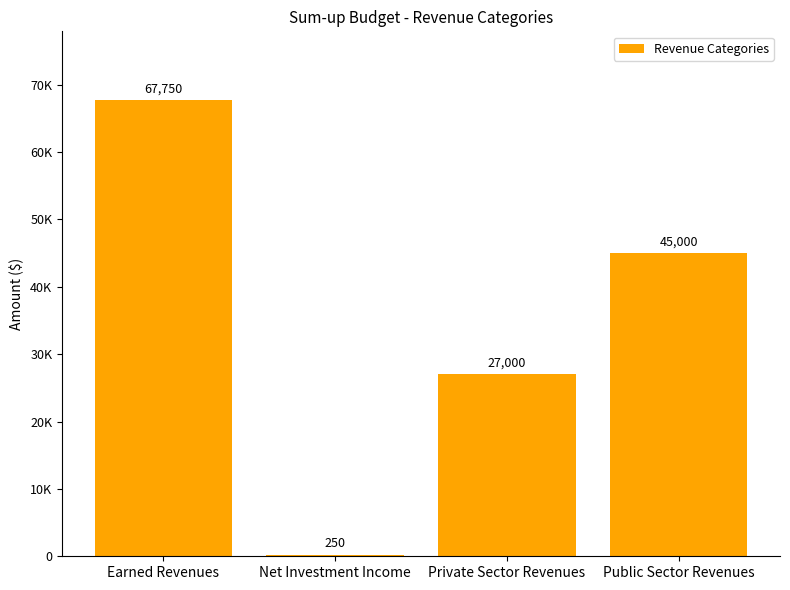

Which has a higher value, Public Sector Revenues or Net Investment Income?

Public Sector Revenues